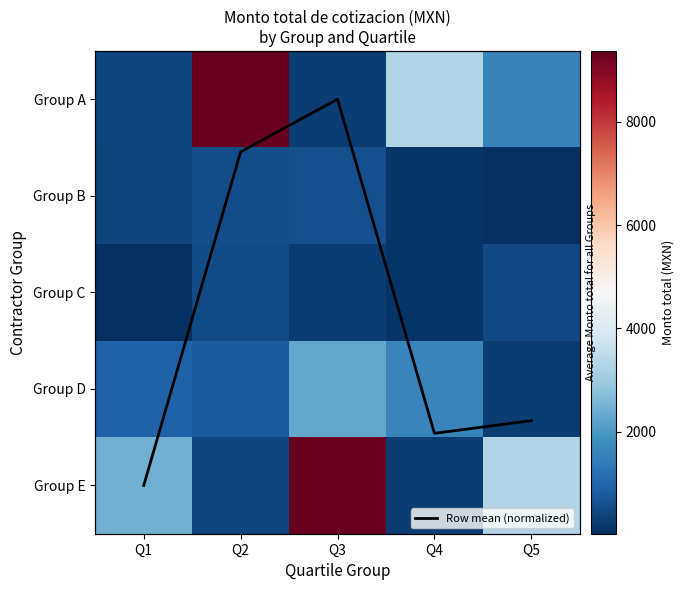

Which series has the largest total across all categories?

Group E